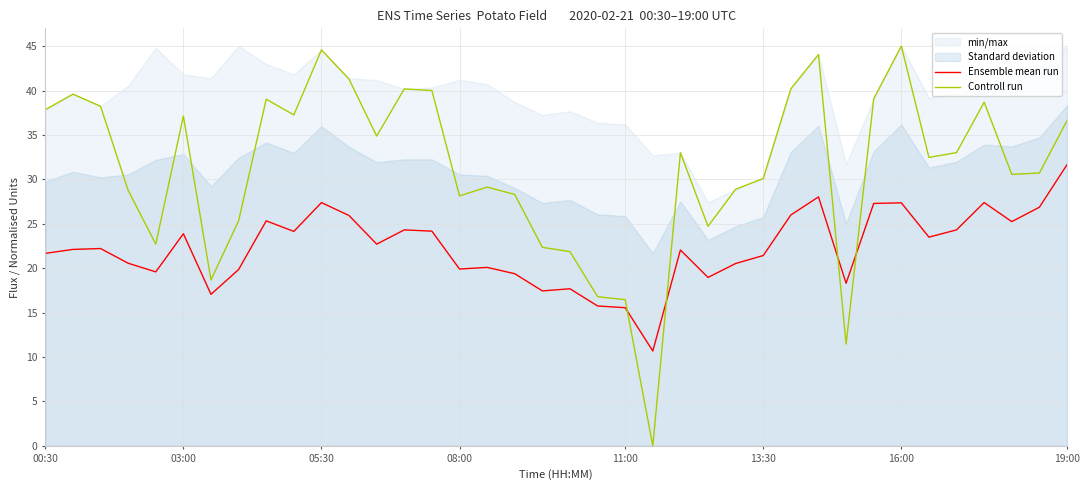

Does the chart have visible grid lines?

Yes